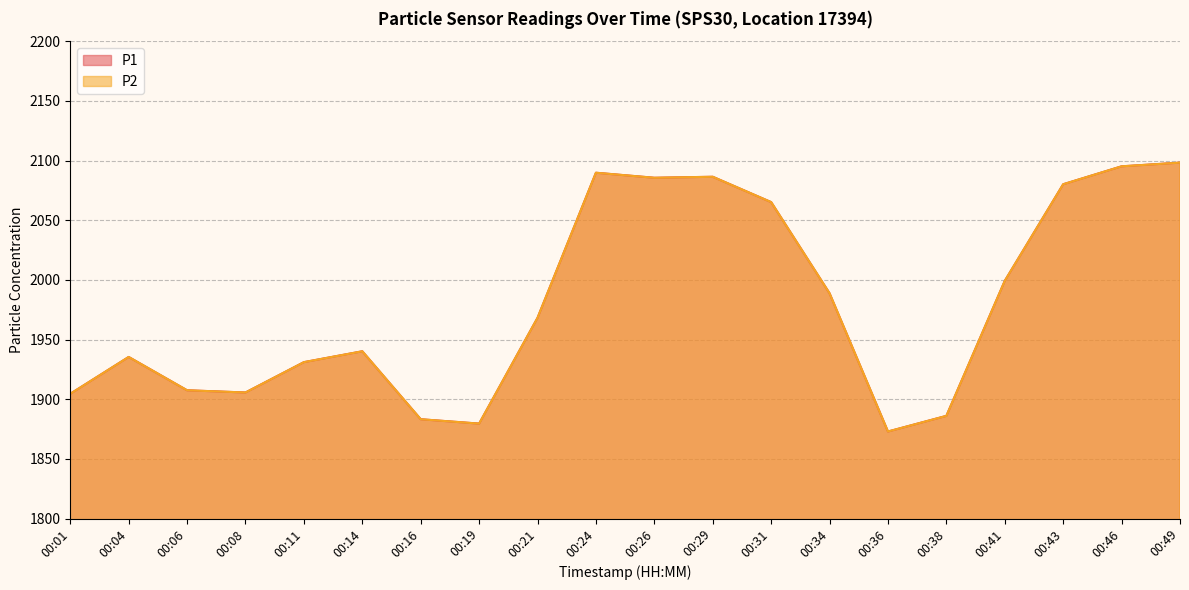

What is the lowest value of the P2 series?

1873.0